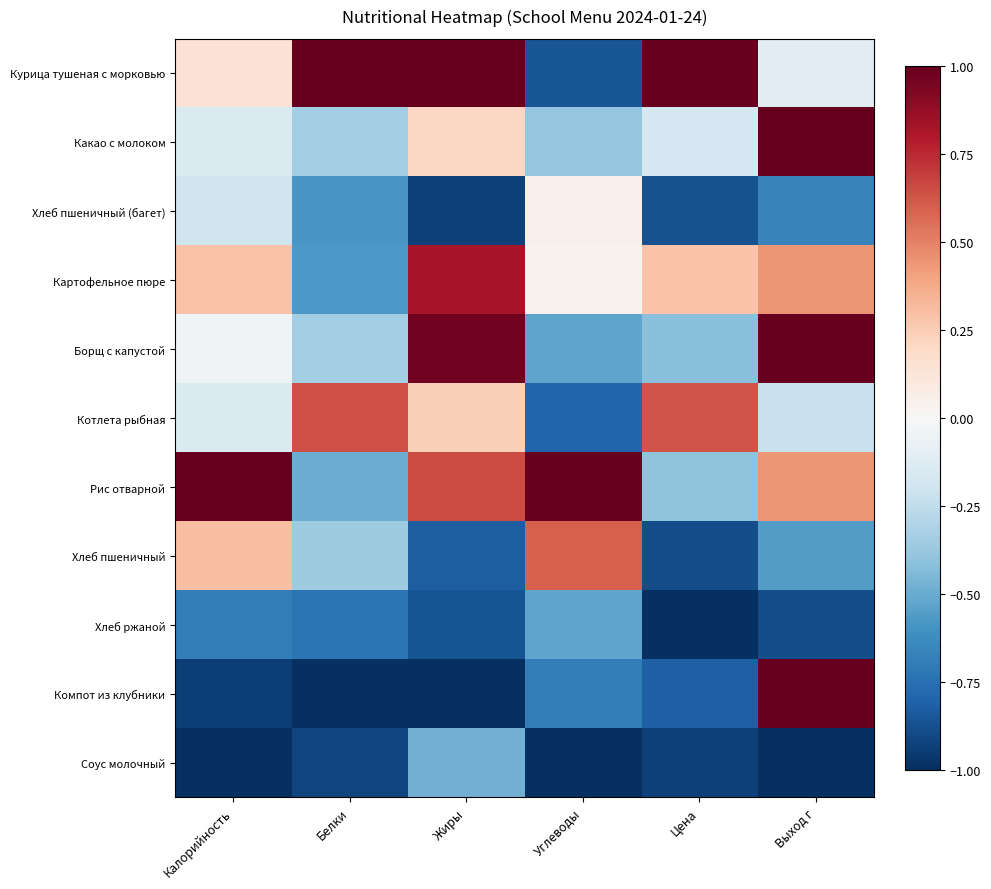

Between Калорийность and Цена, which is larger?

Цена